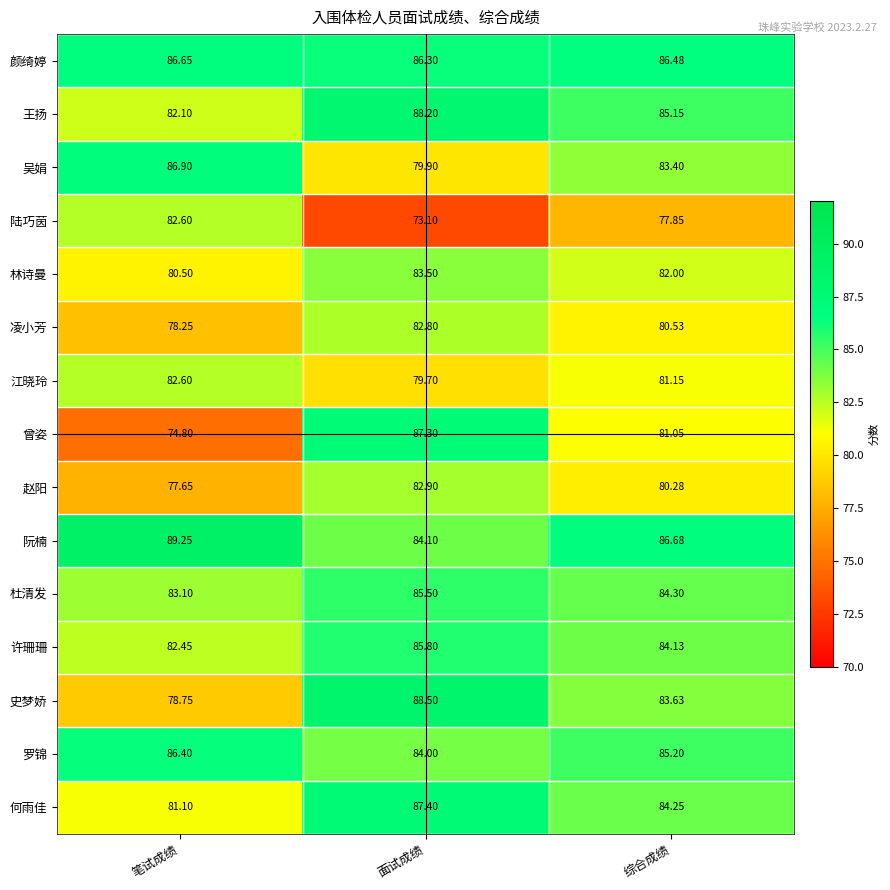

At which label is 罗锦 closest to 85?

综合成绩